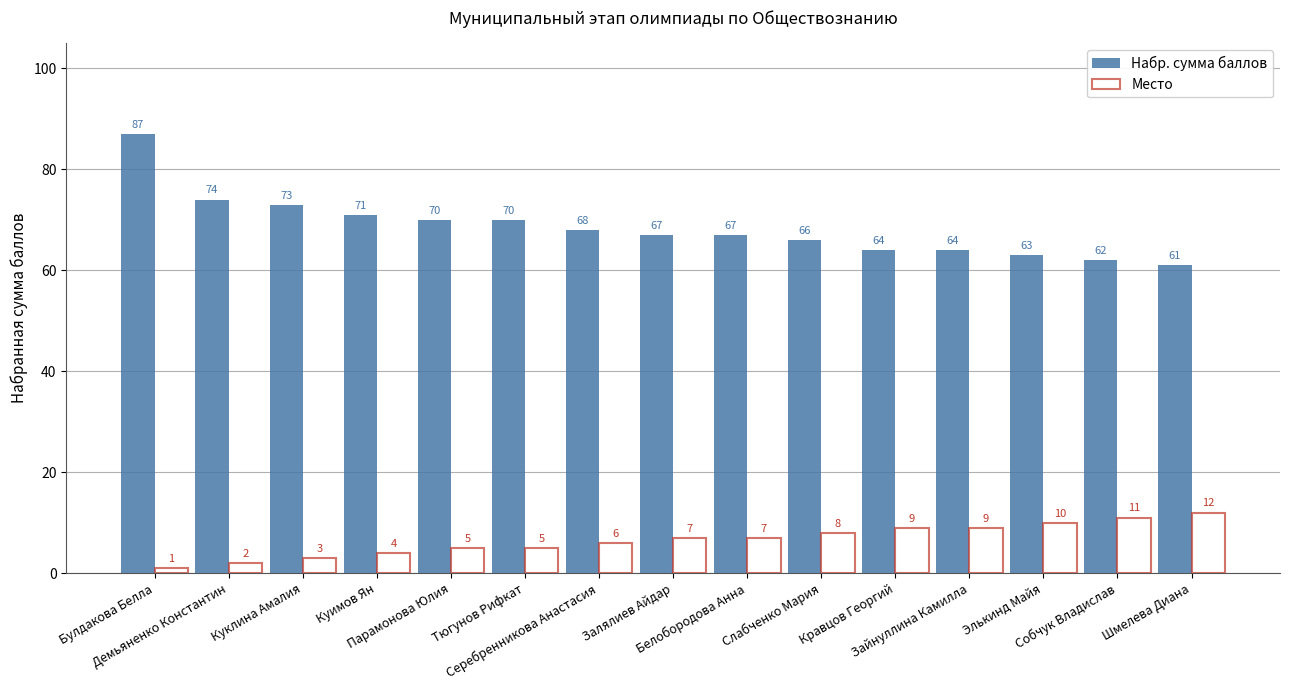

Is it true that Место equals 2 at Демьяненко Константин?

True